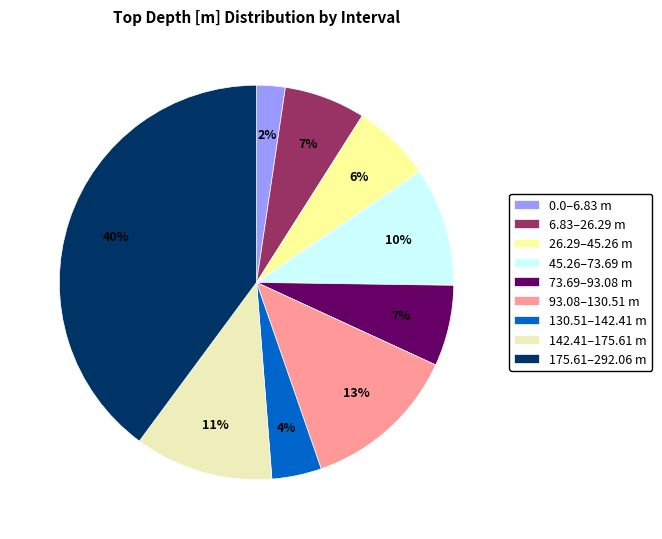

How many segments does this pie chart have?

9